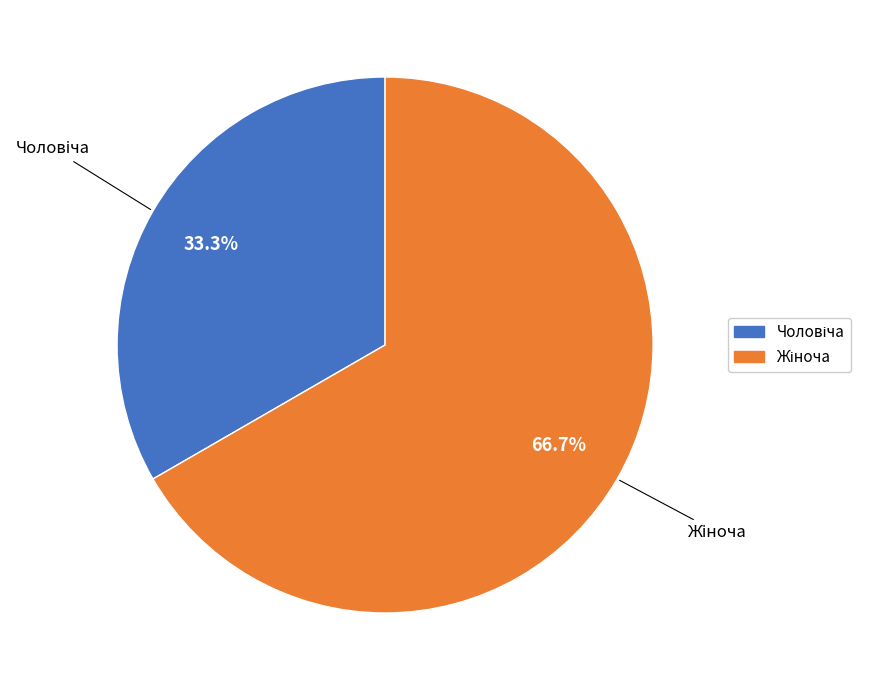

Does any single category account for the majority?

Yes